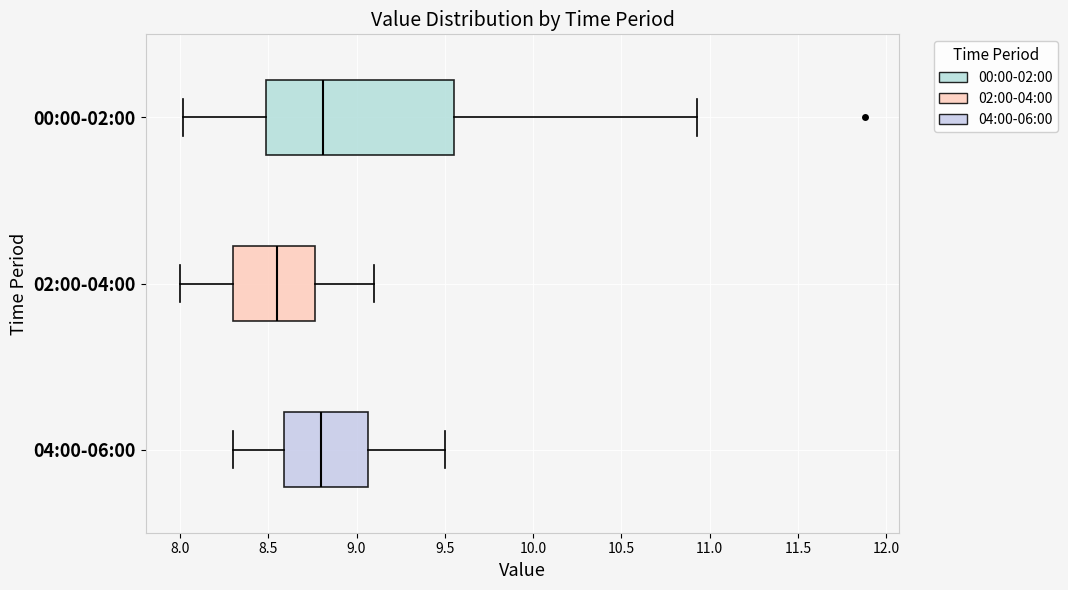

Reading bottom to top, read every box against the x-axis: the position of its median line, the range the box covers, and the ends of its whiskers. The values are not printed on the chart, so give them approximately, as read against the axis.

04:00-06:00: median 8.80, box 8.60 to 9.05, whiskers 8.30 to 9.50
02:00-04:00: median 8.55, box 8.30 to 8.75, whiskers 8.00 to 9.10
00:00-02:00: median 8.80, box 8.50 to 9.55, whiskers 8.00 to 10.95